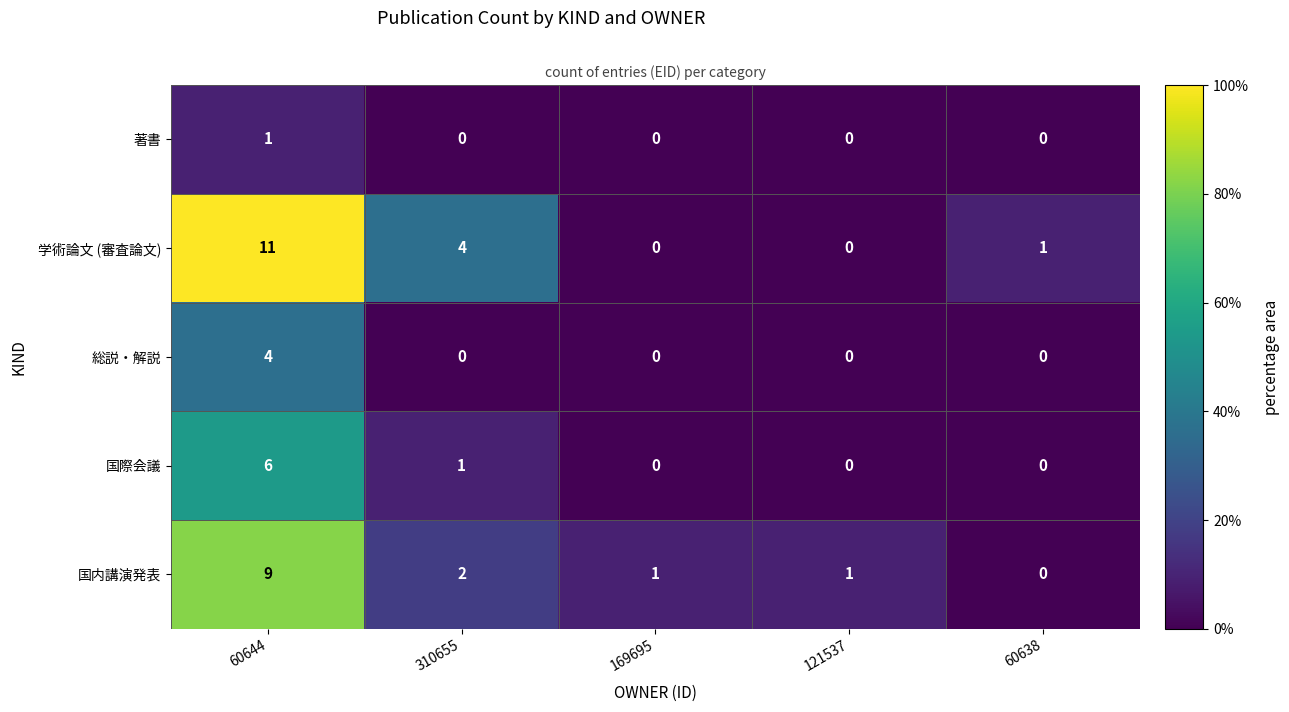

The value of 学術論文 (審査論文) at 121537 is 0. True or false?

True